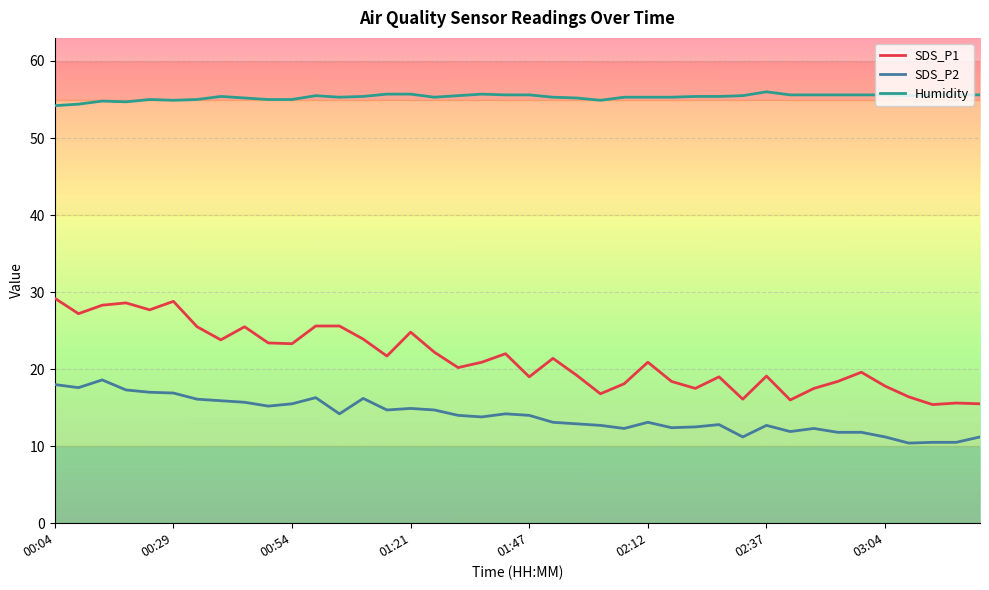

Count the number of data series in this chart.

3